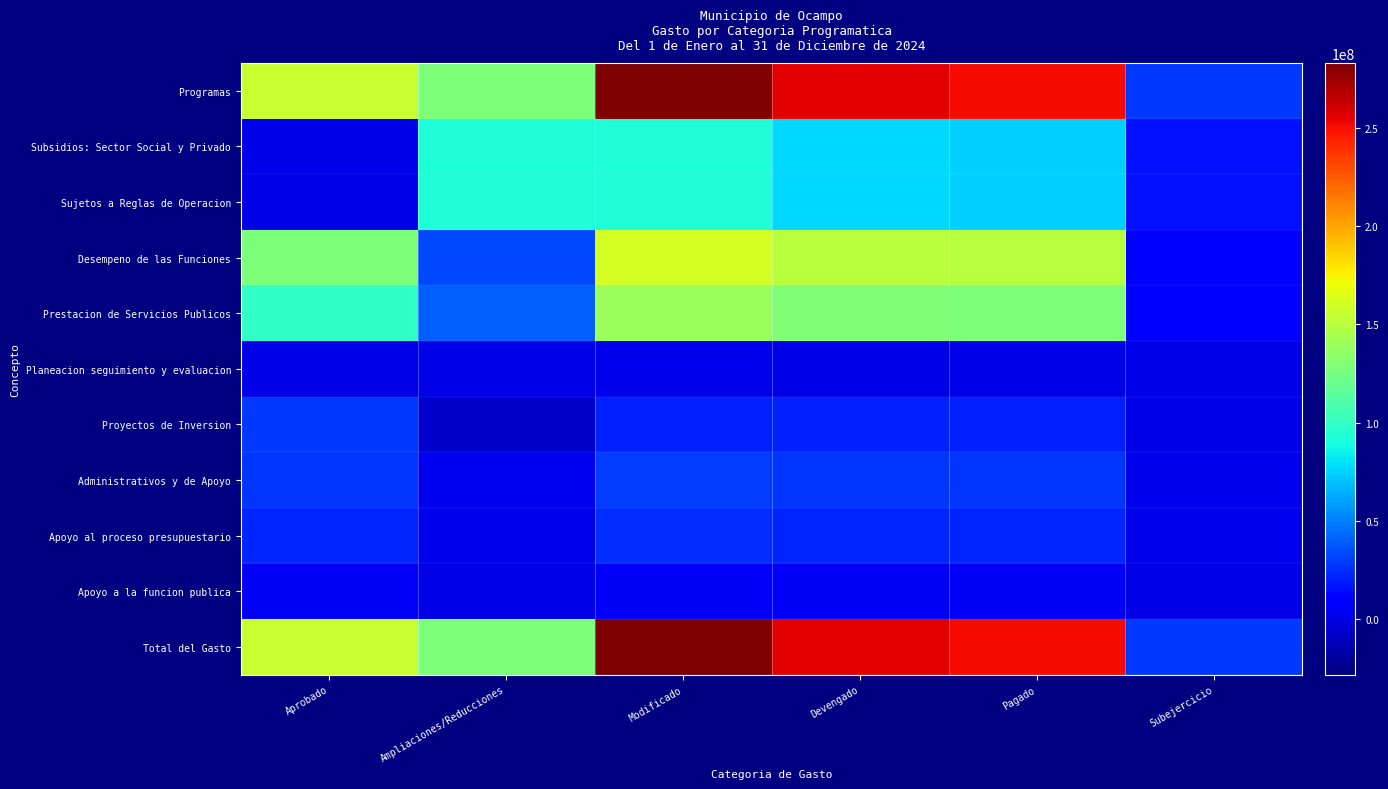

List the series in order of their peak value, highest first.

Programas, Total del Gasto, Desempeno de las Funciones, Prestacion de Servicios Publicos, Subsidios: Sector Social y Privado, Sujetos a Reglas de Operacion, Administrativos y de Apoyo, Proyectos de Inversion, Apoyo al proceso presupuestario, Apoyo a la funcion publica, Planeacion seguimiento y evaluacion